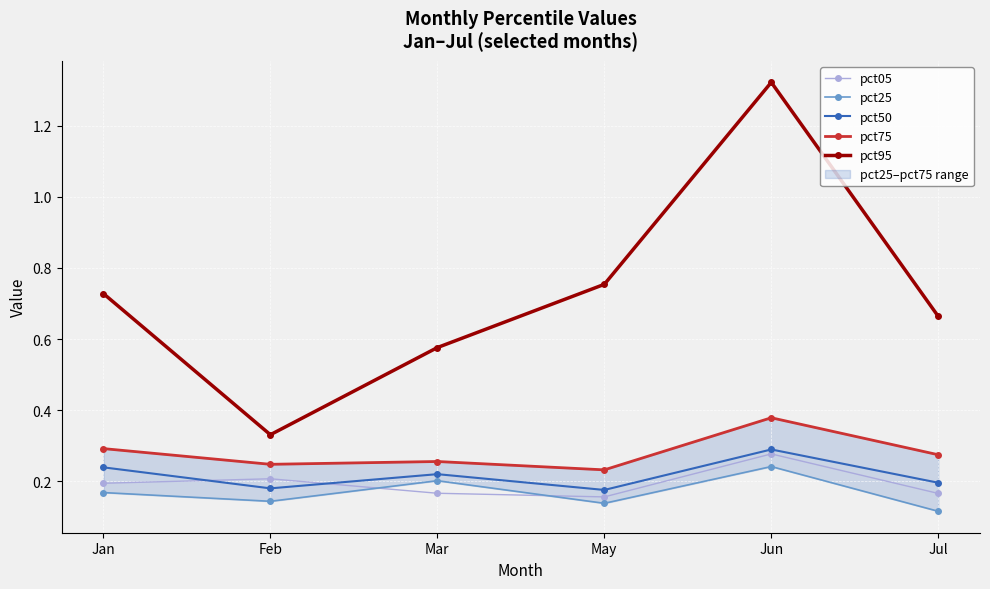

What is the maximum value shown in the chart?

1.3